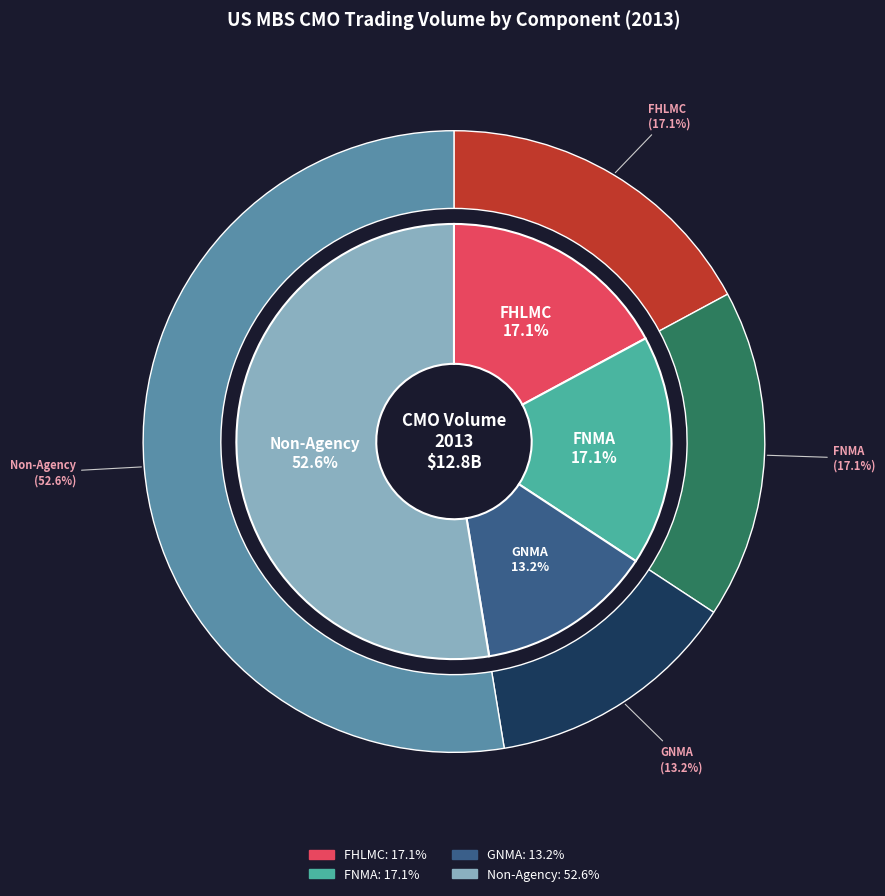

Count the number of slices in the pie.

5